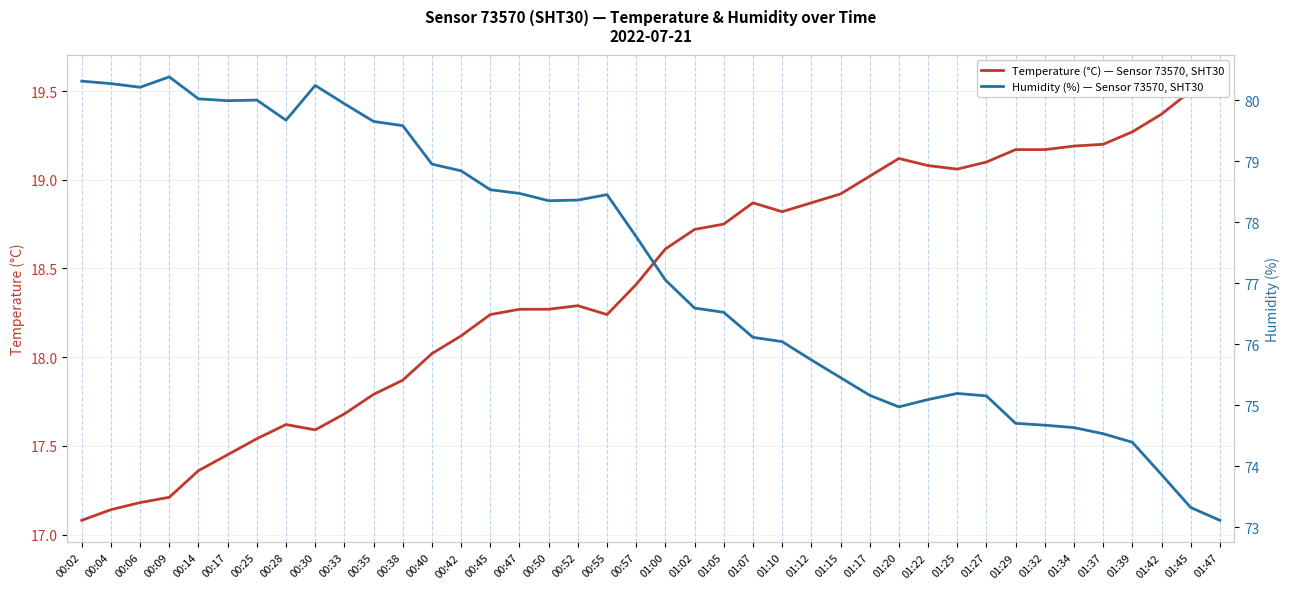

True or false: Temperature (°C) — Sensor 73570, SHT30 and Humidity (%) — Sensor 73570, SHT30 intersect in this chart.

False